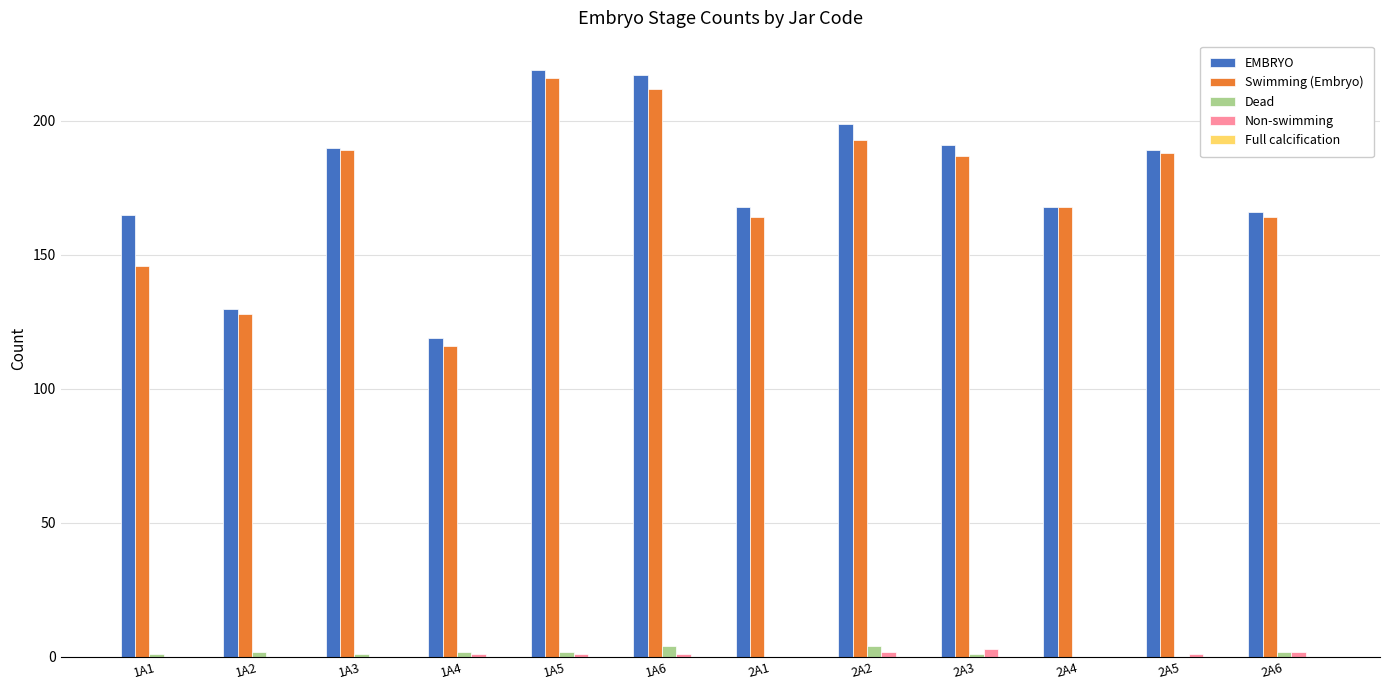

What is the greatest value displayed?

219